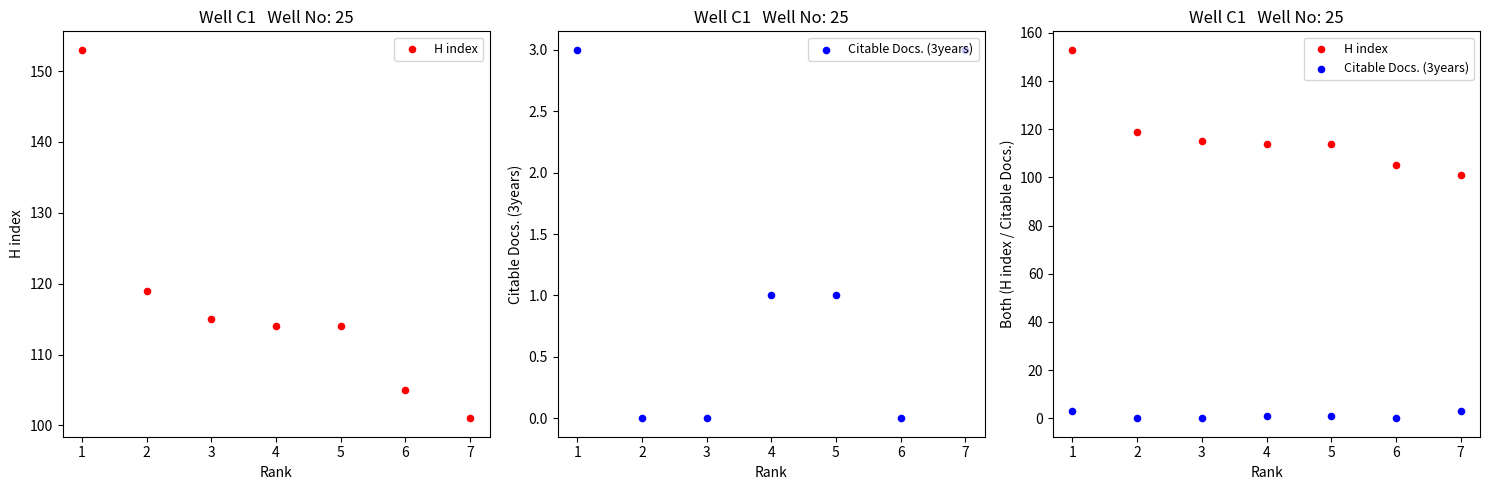

Which series has the largest total across all categories?

H index